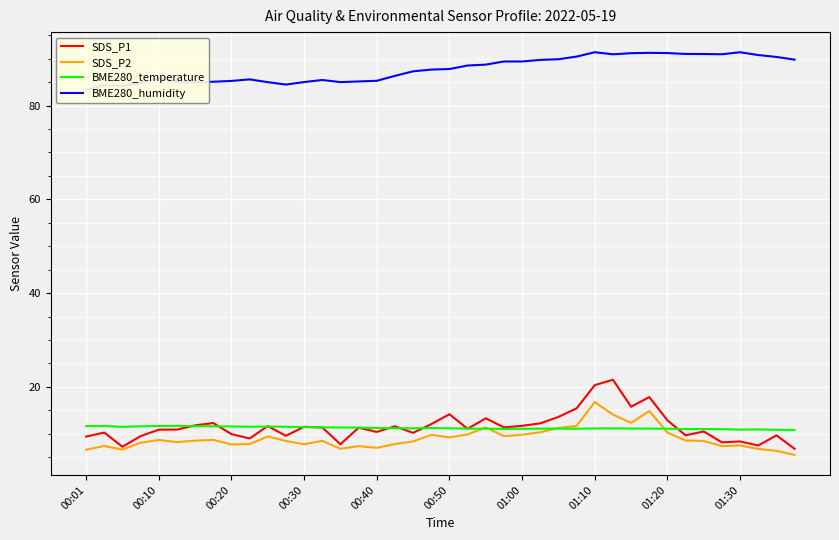

The SDS_P2 series shows 4.5 at 21. True or false?

False